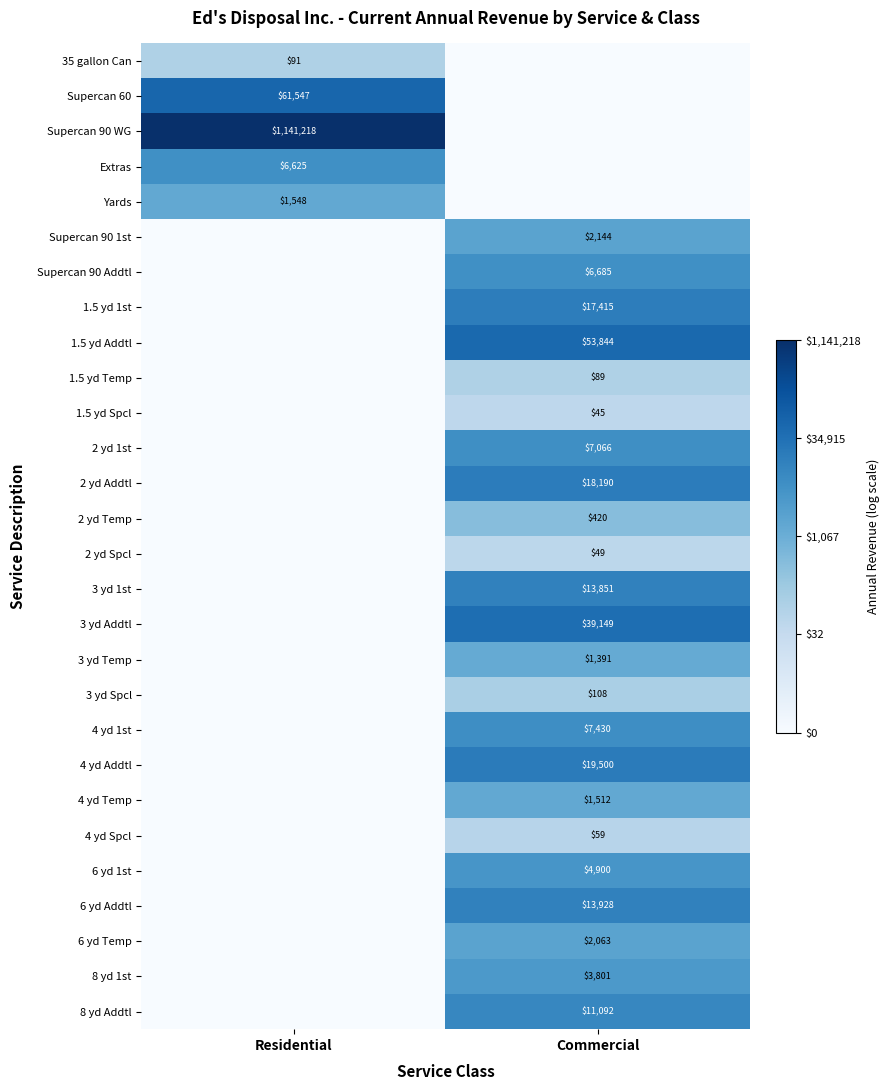

Which has a higher value, Commercial or Residential?

Residential